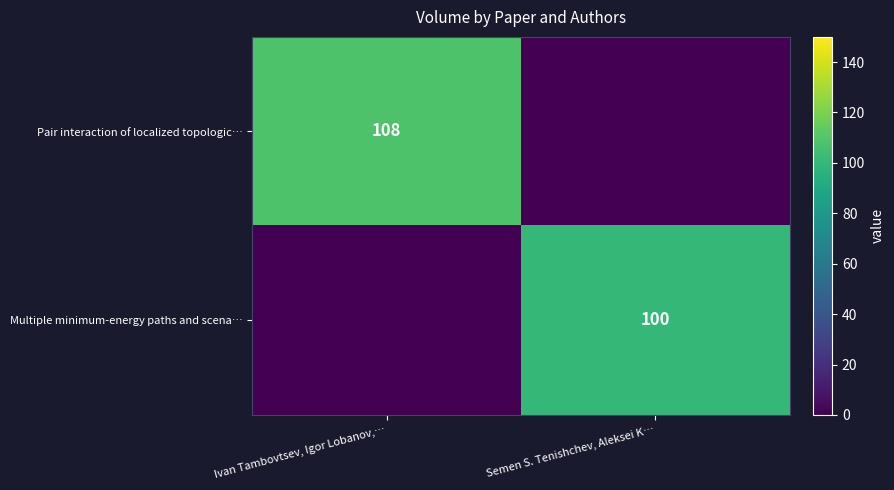

True or false: Pair interaction of localized topologic… has a value of 108 at Ivan Tambovtsev, Igor Lobanov,….

True